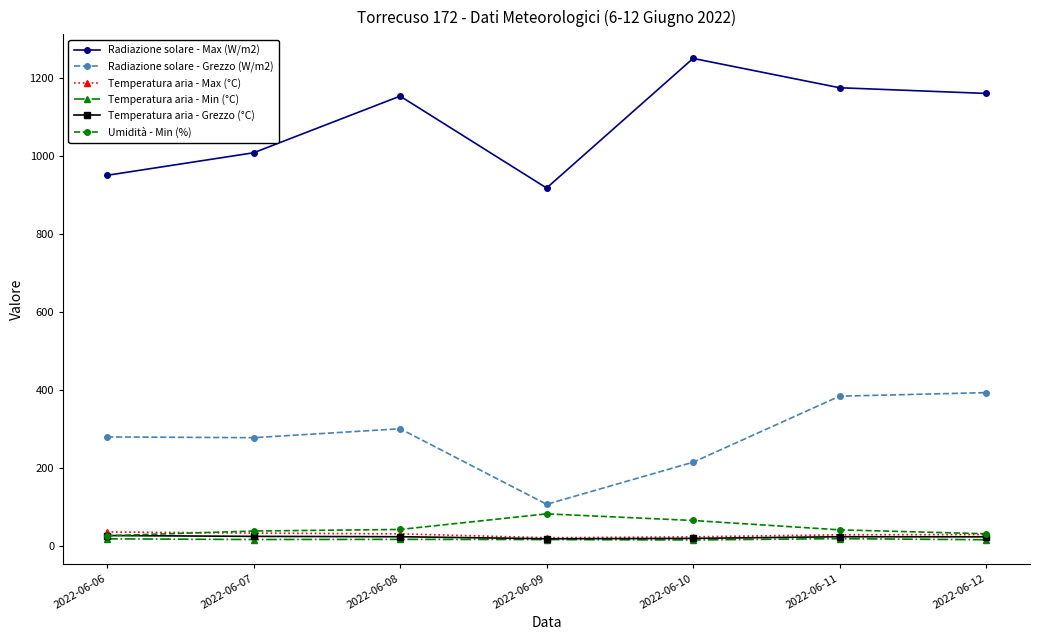

Does the chart display data point markers on the line(s)?

Yes